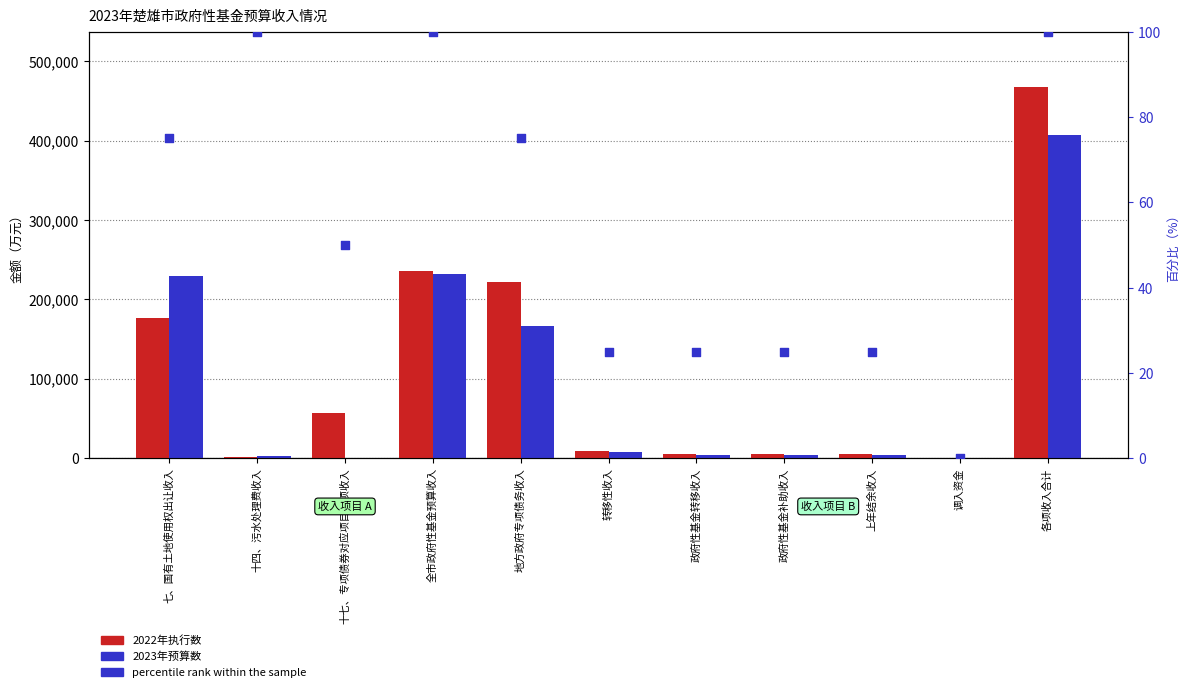

Which series reaches the maximum Y coordinate?

2022年执行数